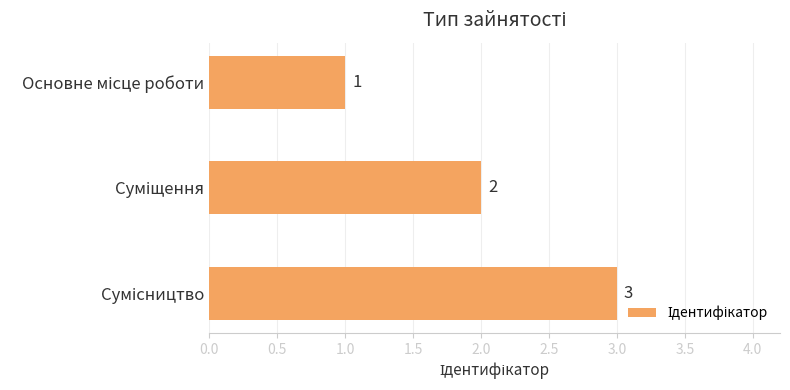

What is the value of the 1st bar from the top?

1